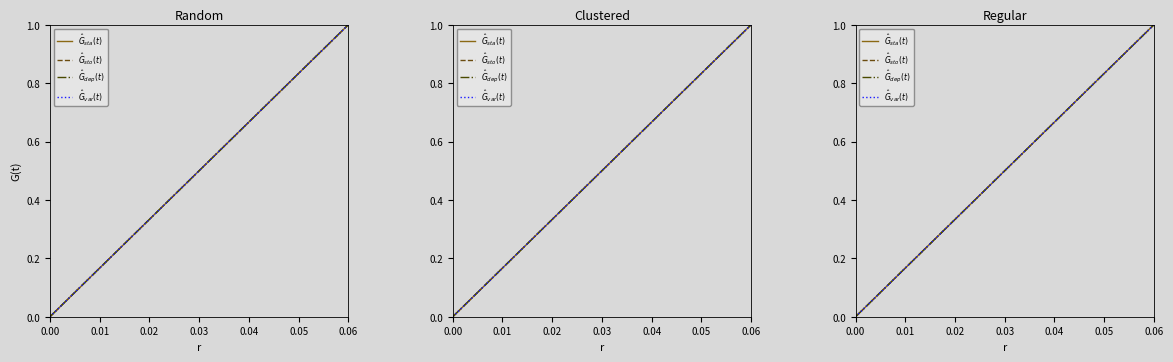

Reading left to right, transcribe all the data shown in this chart.

$\hat{G}_{sta}(t)$: 0.0	1.0
$\hat{G}_{sto}(t)$: 0.0	1.0
$\hat{G}_{dep}(t)$: 0.0	1.0
$\hat{G}_{var}(t)$: 0.0	1.0